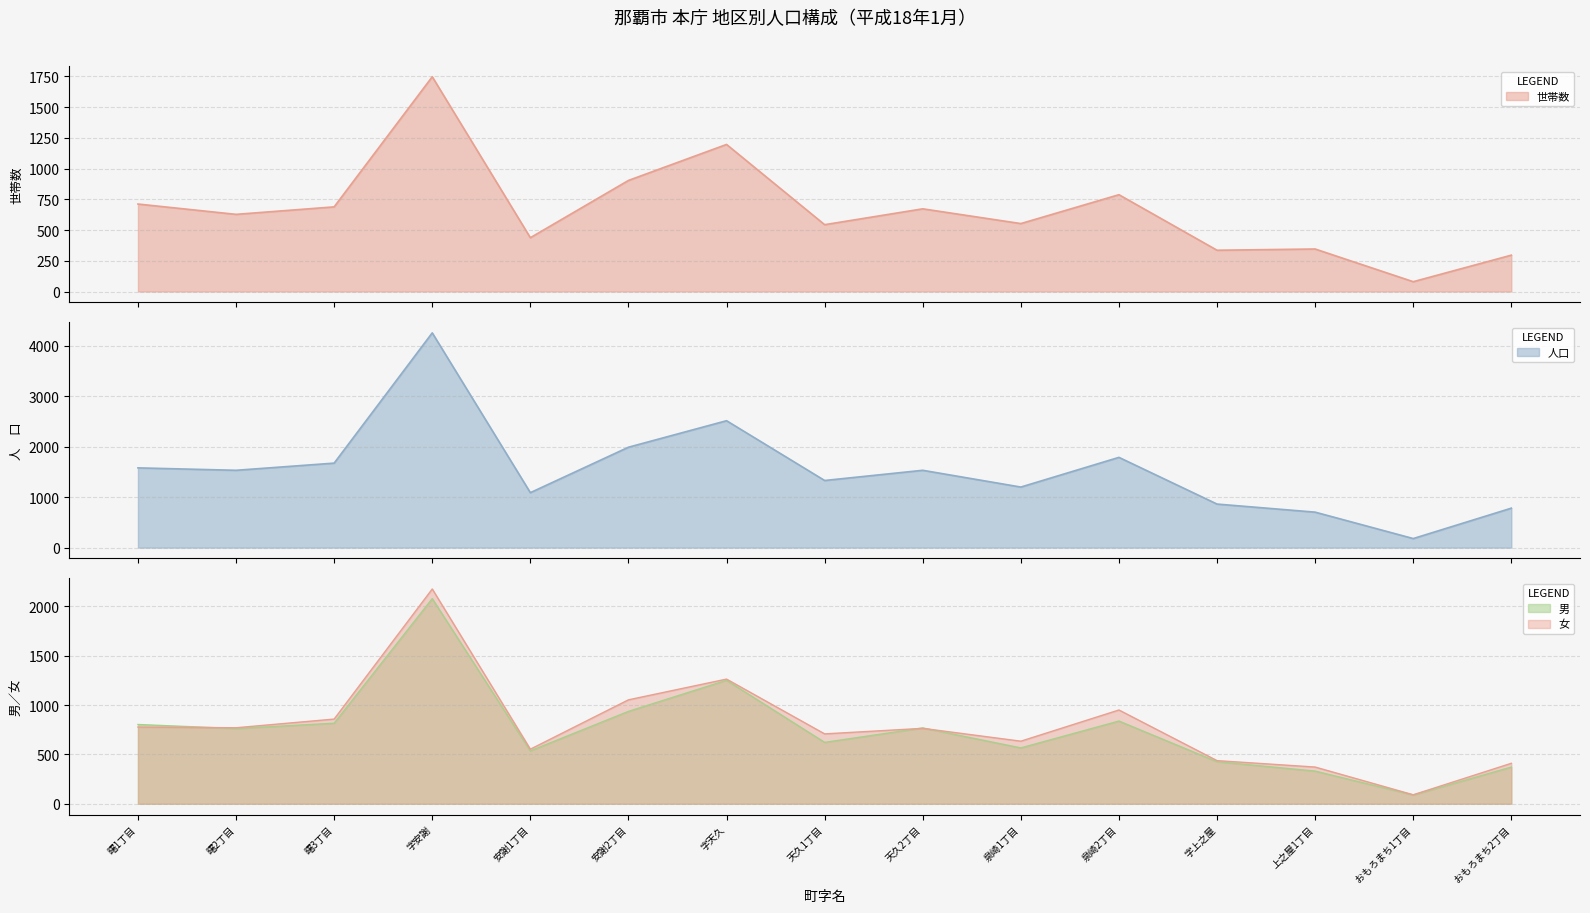

Which category has the lowest value across all series?

おもろまち1丁目